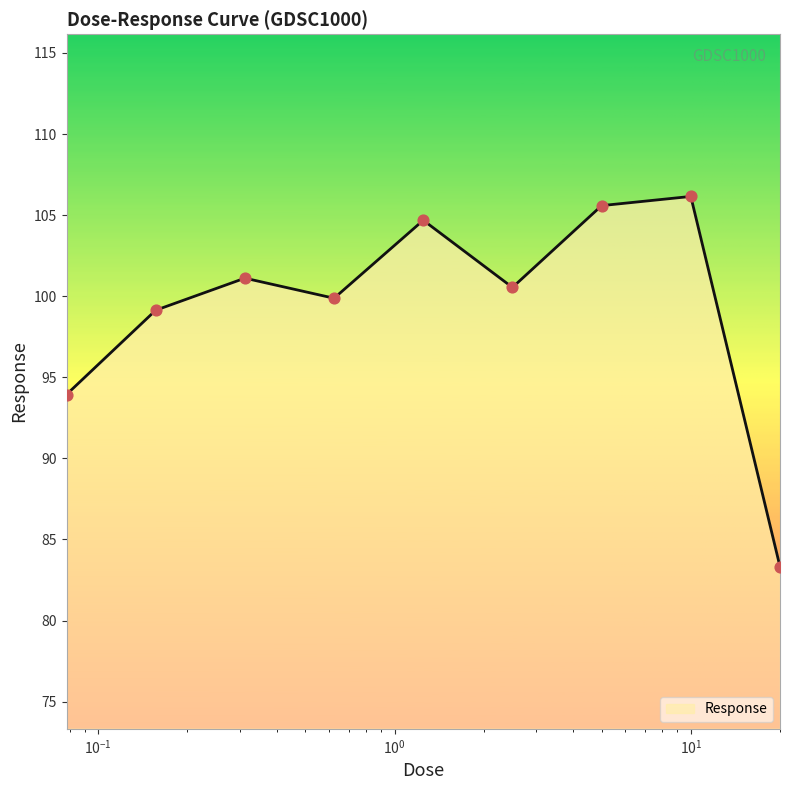

What is the smallest value displayed?

83.3